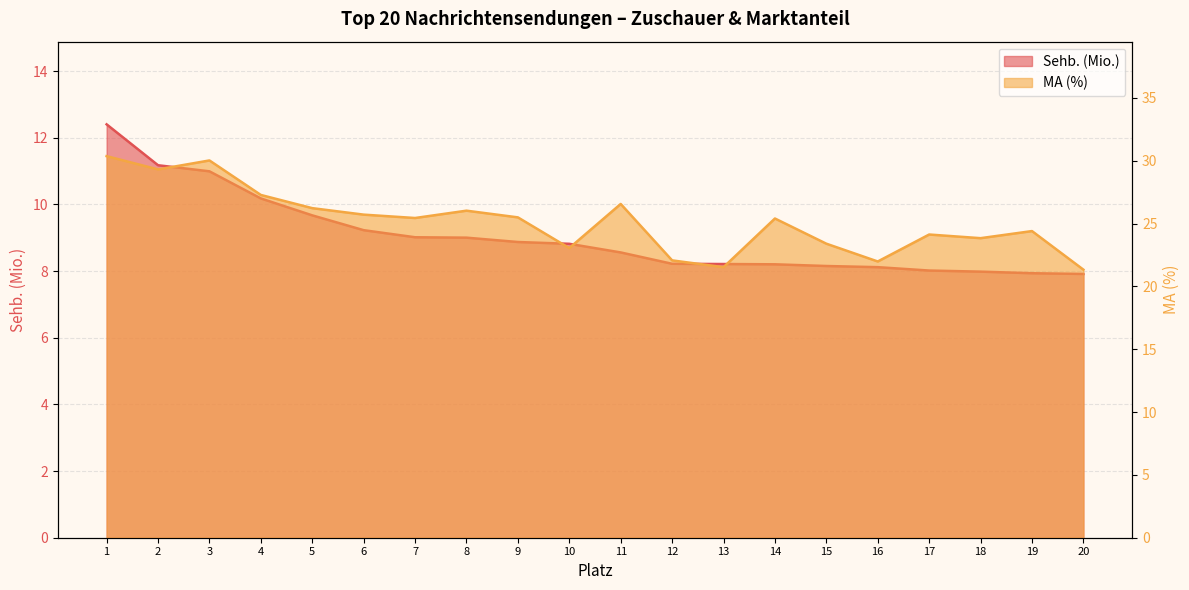

Reading left to right, what are all the values shown in this chart?

Sehb. (Mio.): 12.4	11.2	11.0	10.2	9.7	9.2	9.0	9.0	8.9	8.8	8.6	8.2	8.2	8.2	8.2	8.1	8.0	8.0	7.9	7.9
MA (%): 30.4	29.3	30.0	27.3	26.2	25.7	25.4	26.0	25.5	23.0	26.6	22.1	21.5	25.4	23.4	22.0	24.1	23.8	24.4	21.3